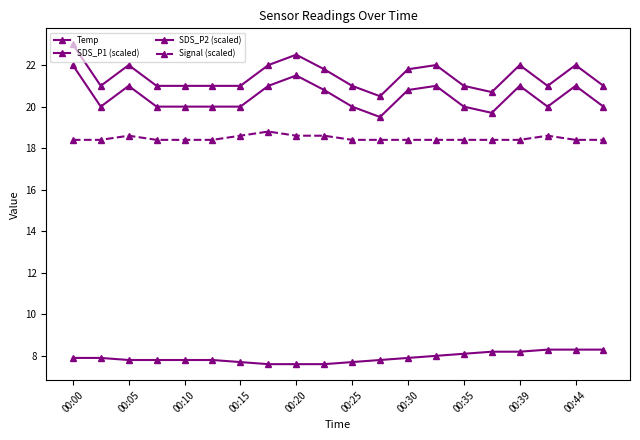

How many Temp values are between 7 and 8?

14